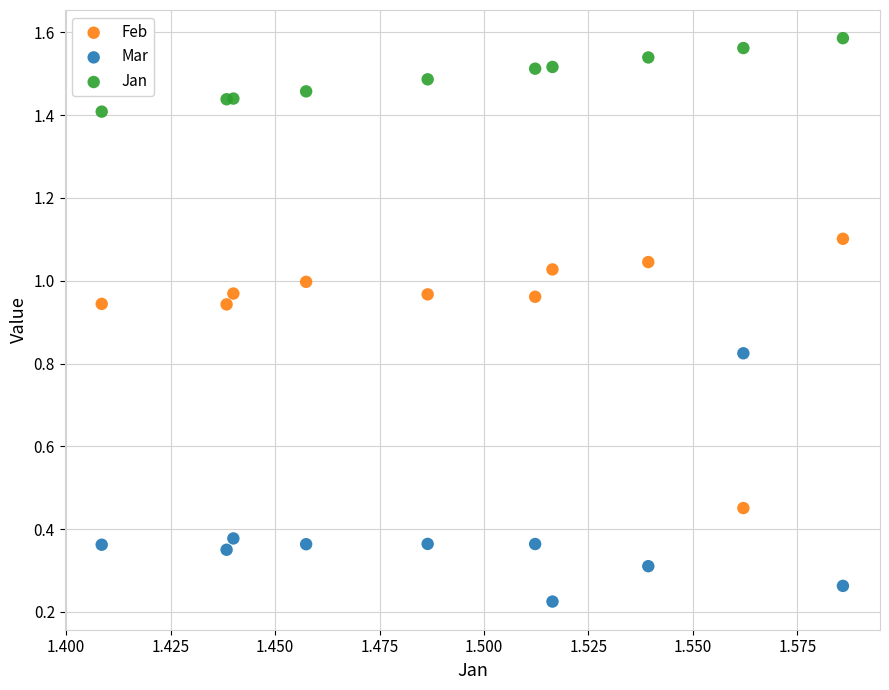

What are all the series names shown in the legend?

Feb, Mar, Jan